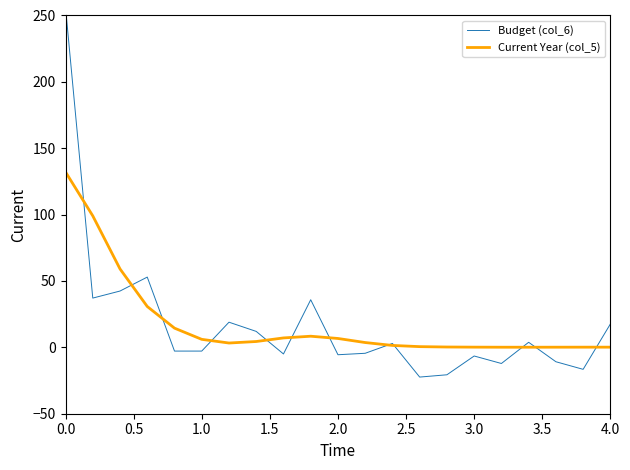

In Budget (col_6), how many points are higher than both neighbors (excluding endpoints)?

6